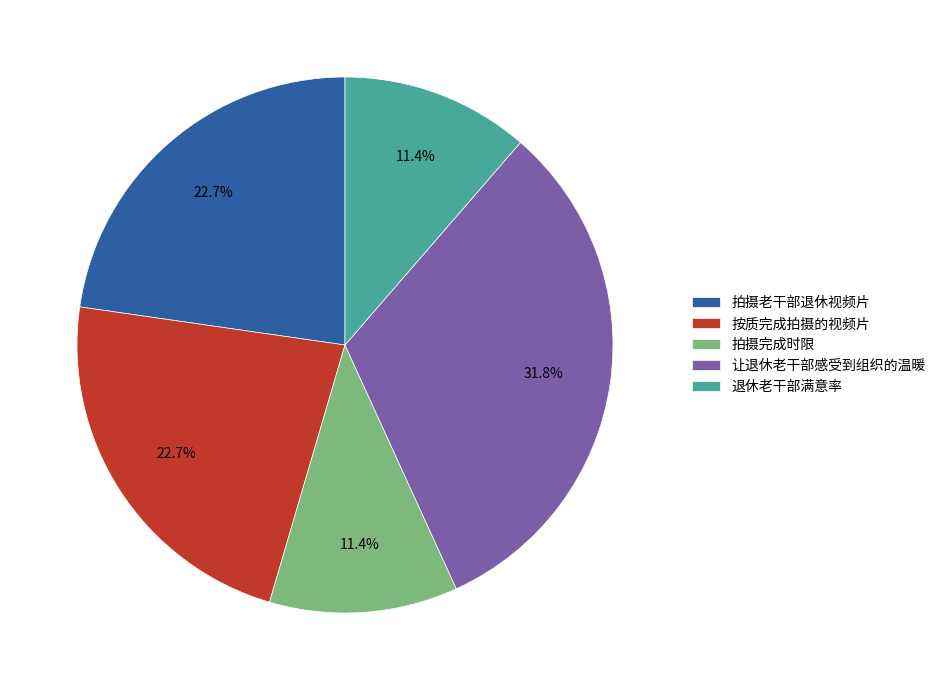

Is 拍摄完成时限 the majority of the pie?

No